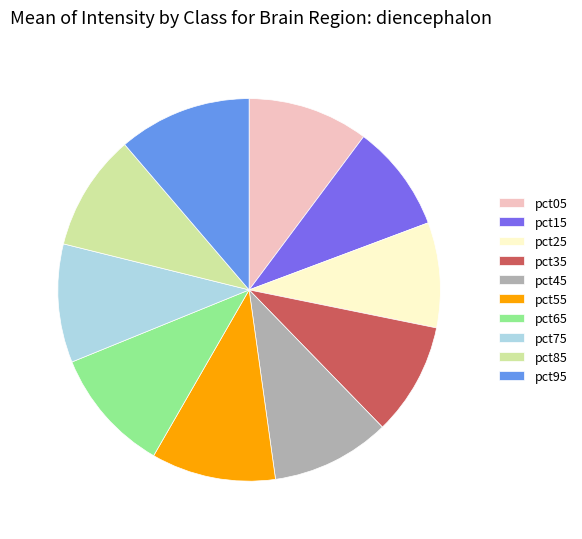

What is the largest slice in the pie chart?

pct95